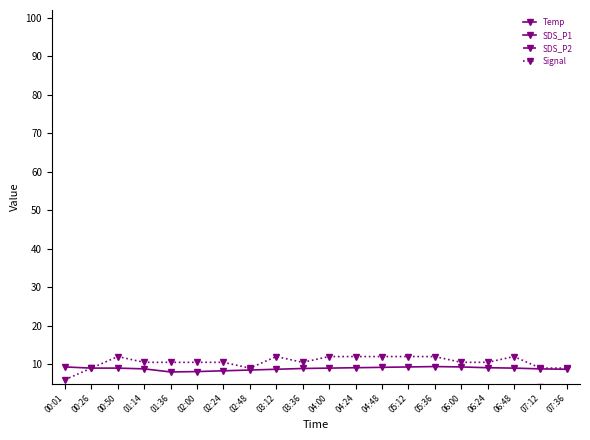

Reading left to right, list all the values displayed in this chart.

Temp: 00:01=9.3	00:26=9.0	00:50=9.0	01:14=8.8	01:36=8.0	02:00=8.1	02:24=8.3	02:48=8.5	03:12=8.7	03:36=8.9	04:00=9.0	04:24=9.1	04:48=9.2	05:12=9.3	05:36=9.4	06:00=9.3	06:24=9.1	06:48=9.0	07:12=8.8	07:36=8.7
SDS_P1: 00:01=0.6	00:26=0.5	00:50=1.6	01:14=1.1	01:36=0.6	02:00=0.4	02:24=0.8	02:48=1.2	03:12=0.5	03:36=1.0	04:00=3.9	04:24=2.3	04:48=0.6	05:12=1.6	05:36=0.8	06:00=1.6	06:24=0.3	06:48=0.8	07:12=4.0	07:36=0.5
SDS_P2: 00:01=0.6	00:26=0.5	00:50=0.4	01:14=1.1	01:36=0.6	02:00=0.4	02:24=0.8	02:48=1.2	03:12=0.5	03:36=1.0	04:00=1.9	04:24=1.4	04:48=0.6	05:12=1.1	05:36=0.7	06:00=0.4	06:24=0.3	06:48=0.8	07:12=0.5	07:36=0.5
Signal: 00:01=6.0	00:26=9.0	00:50=12.0	01:14=10.5	01:36=10.5	02:00=10.5	02:24=10.5	02:48=9.0	03:12=12.0	03:36=10.5	04:00=12.0	04:24=12.0	04:48=12.0	05:12=12.0	05:36=12.0	06:00=10.5	06:24=10.5	06:48=12.0	07:12=9.0	07:36=9.0